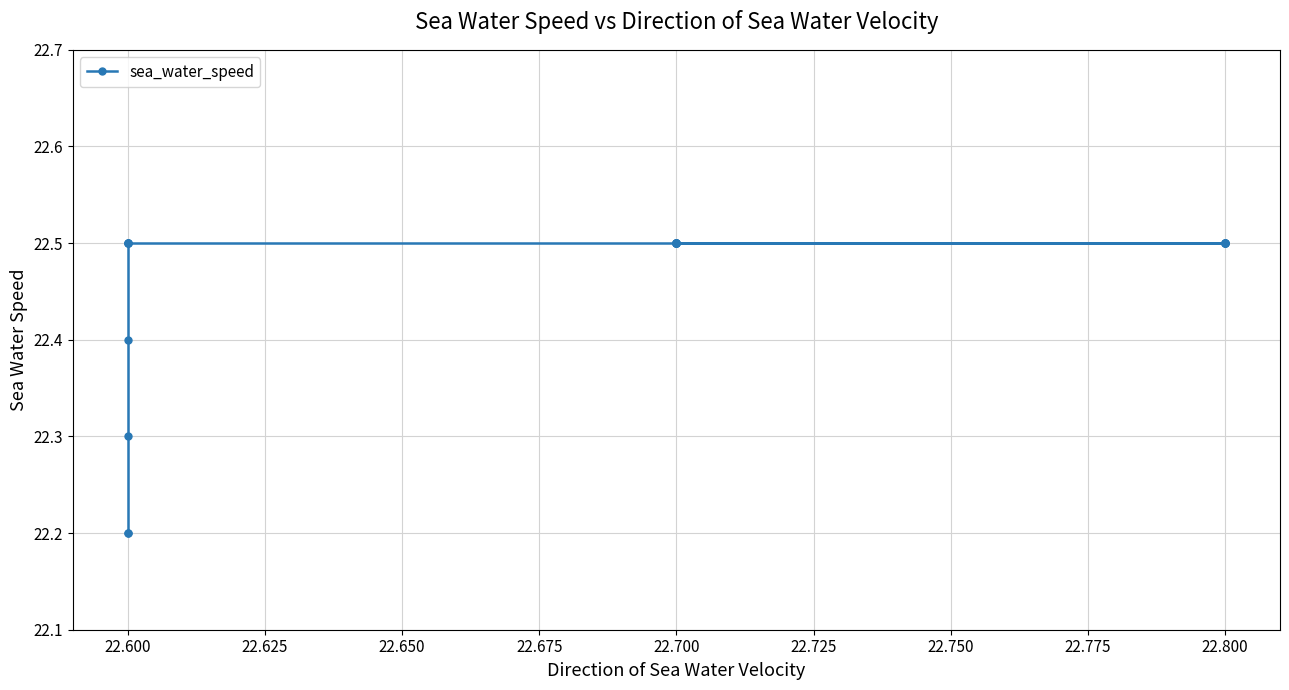

How many lines are shown in the chart?

1